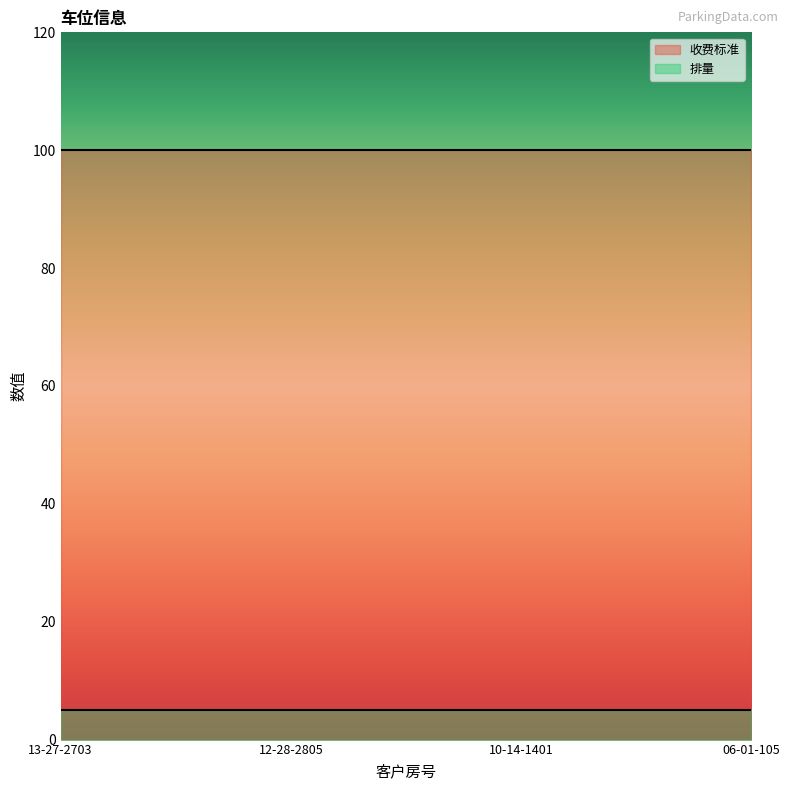

True or false: 收费标准 has a value of 65 at 10-14-1401.

False